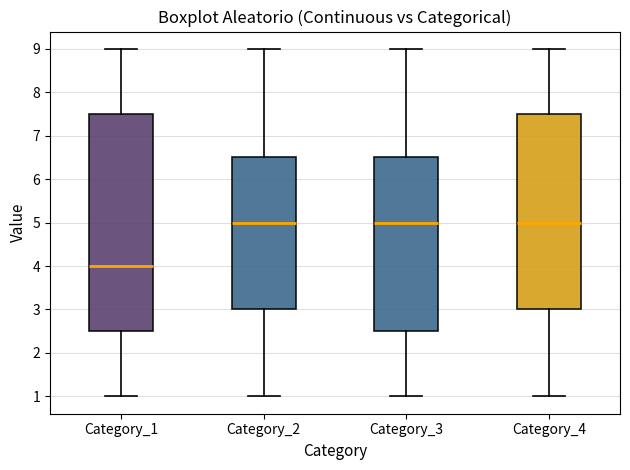

Comparing the boxes themselves (not the whiskers), which one is the tallest?

Category_1